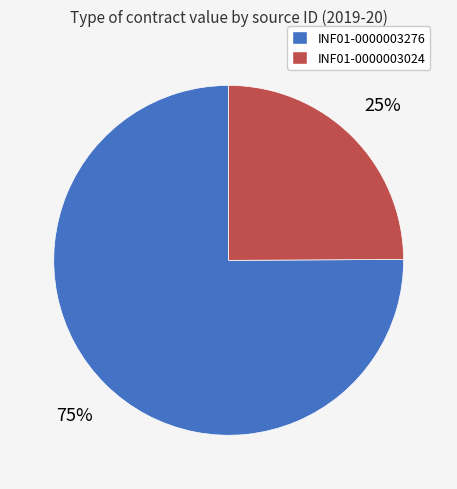

Approximately how many times larger is the value at INF01-0000003276 compared to INF01-0000003024?

3.0